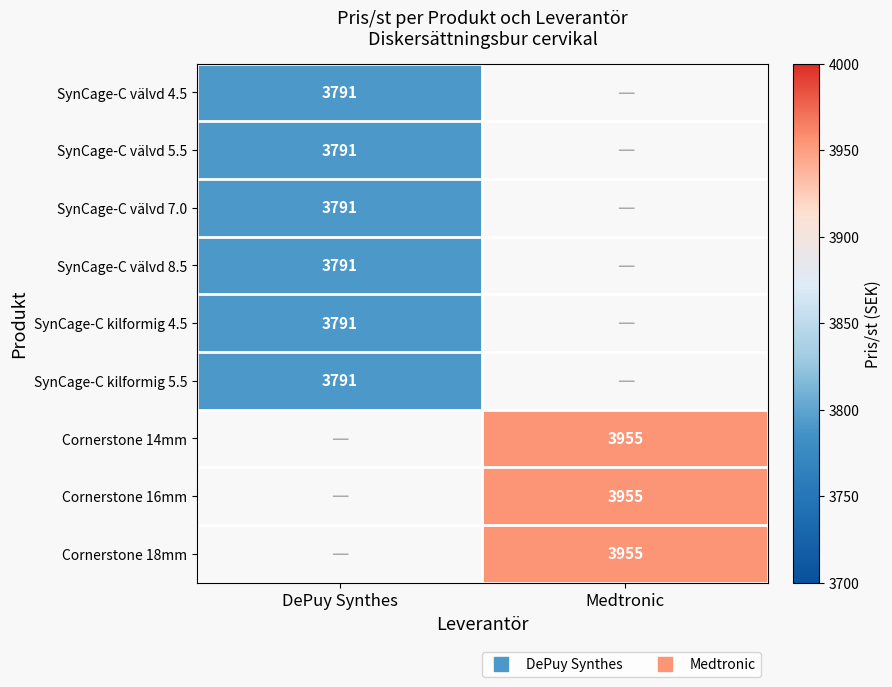

Is it true that Cornerstone 16mm equals 3955.0 at Medtronic?

True